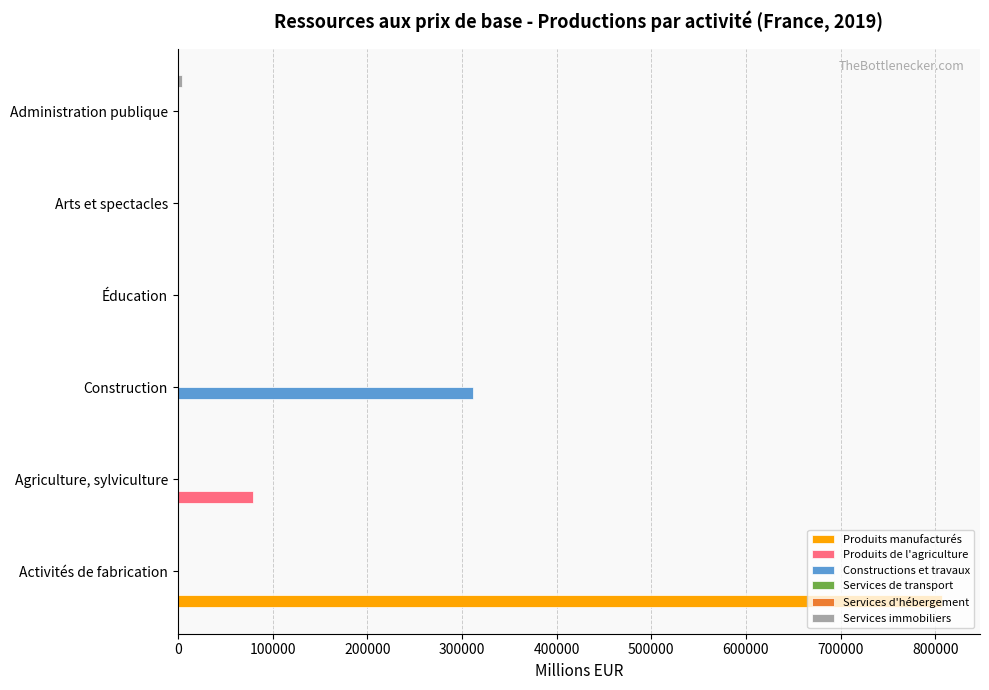

Is it true that Produits de l'agriculture equals 0.0 at Construction?

True